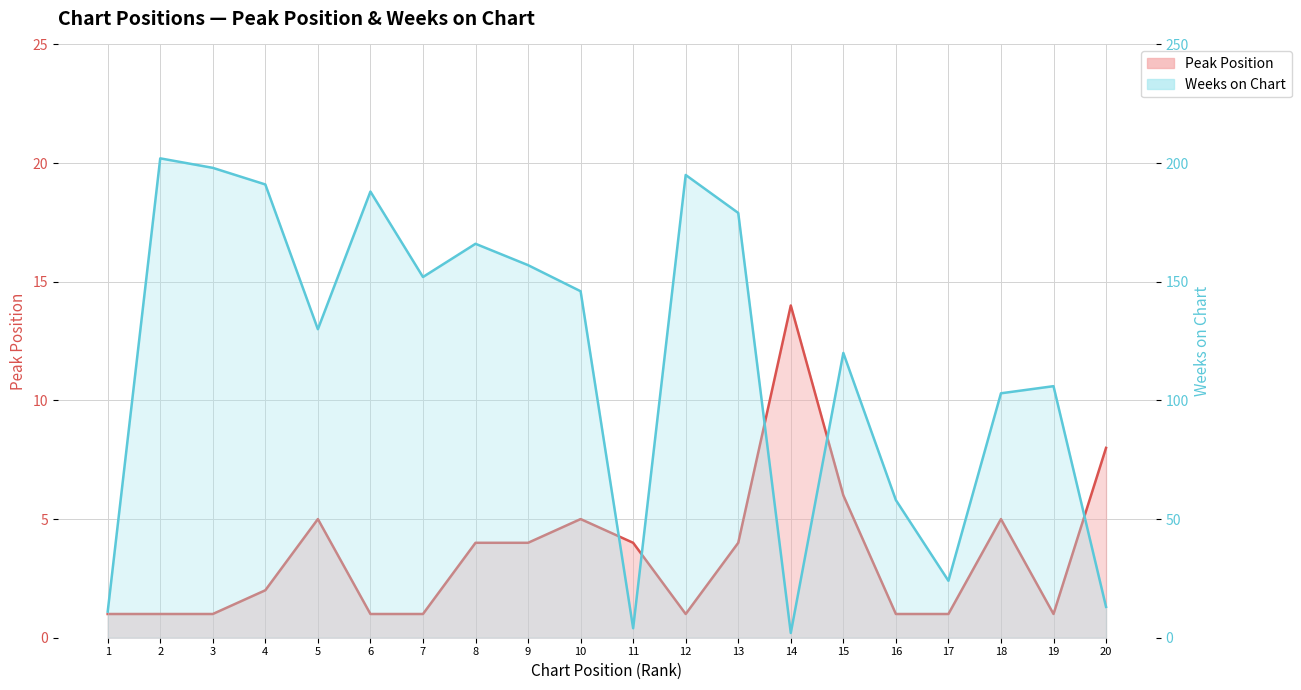

Does the chart have visible grid lines?

Yes